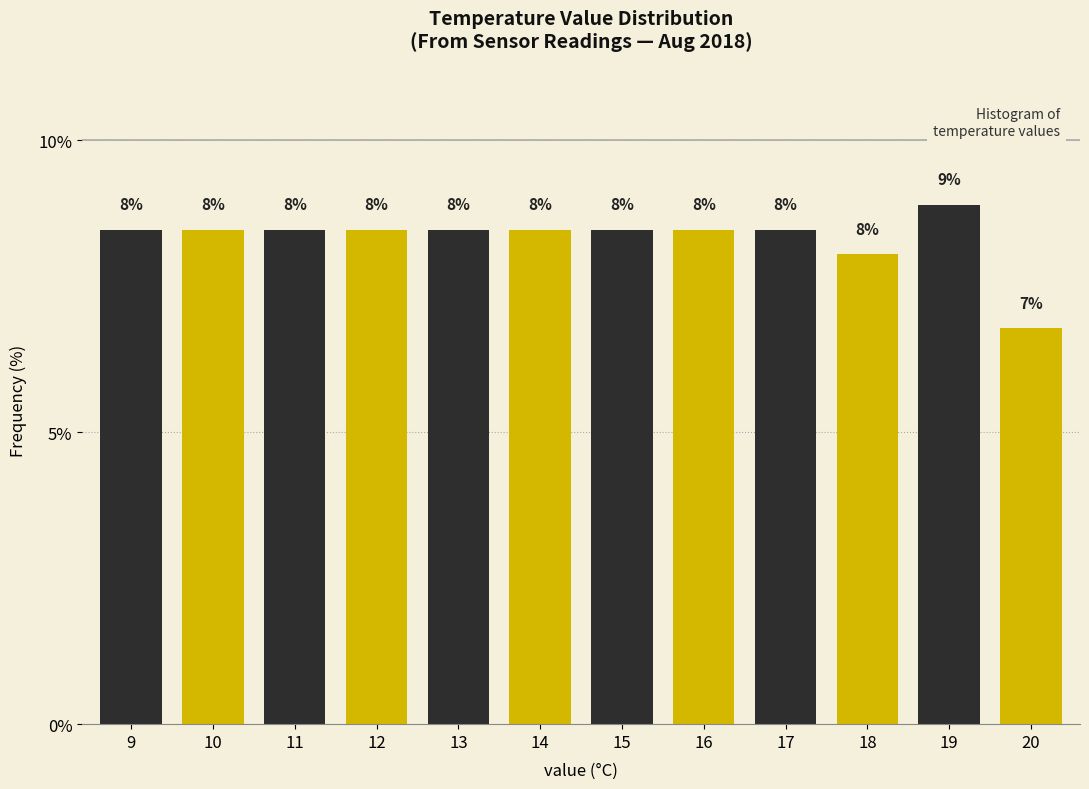

What is the value of the 6th bar from the left?

8.5